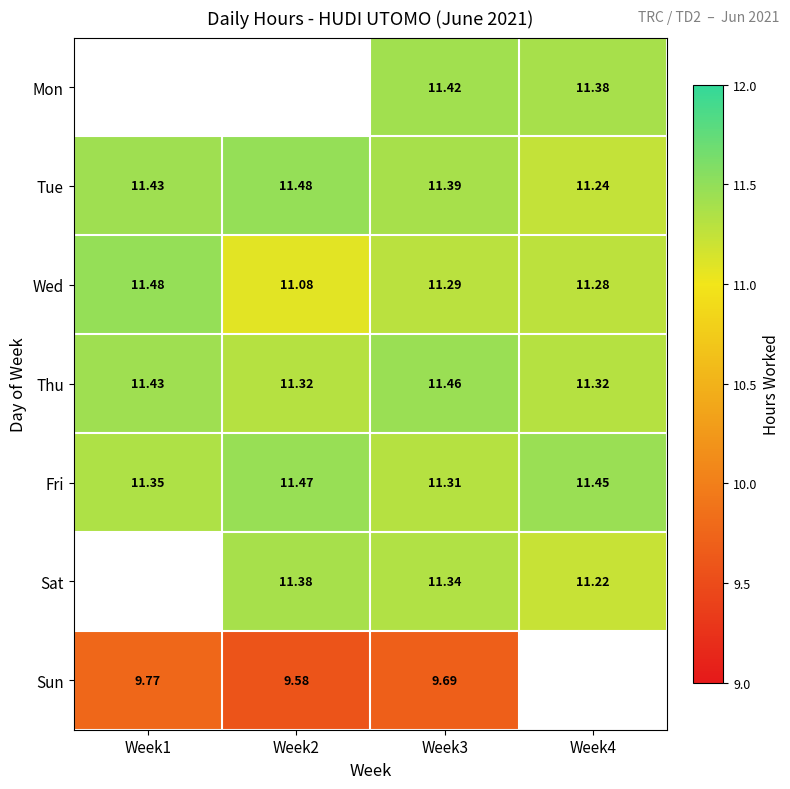

Is the value of Wed at Week4 greater than the value of Sat at Week3?

No